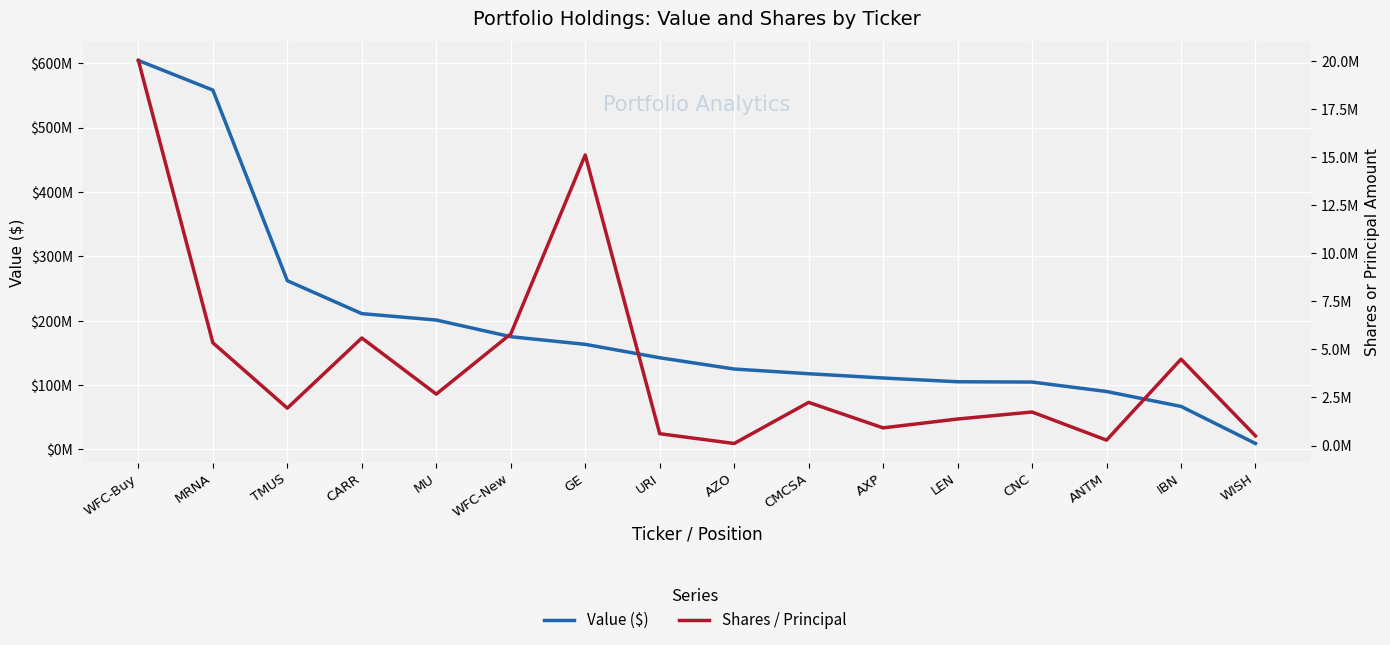

What is the difference between the maximum and second lowest values in the Shares / Principal series?

19743669